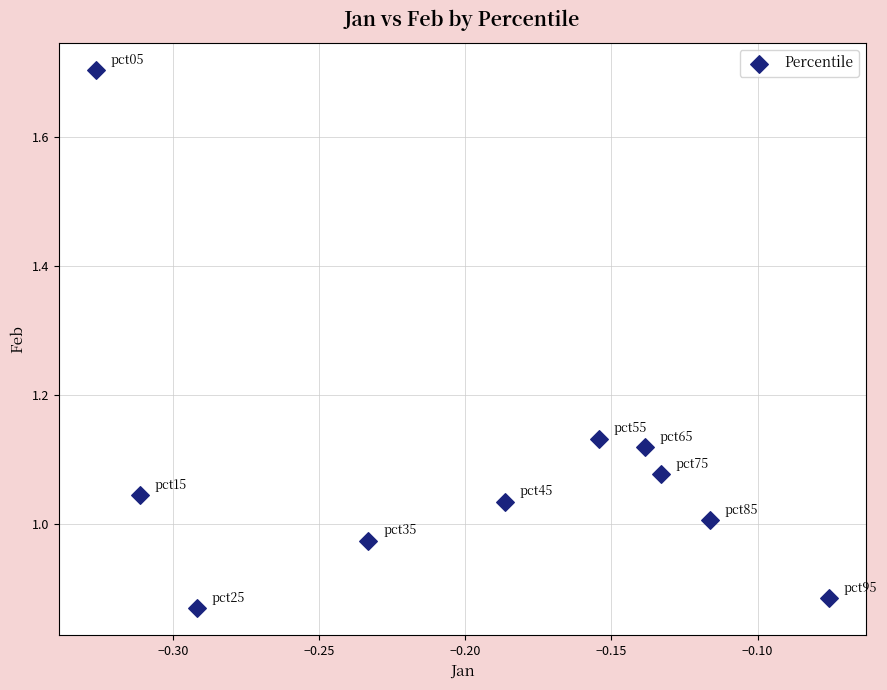

What is the range of Y values (max minus min)?

0.8